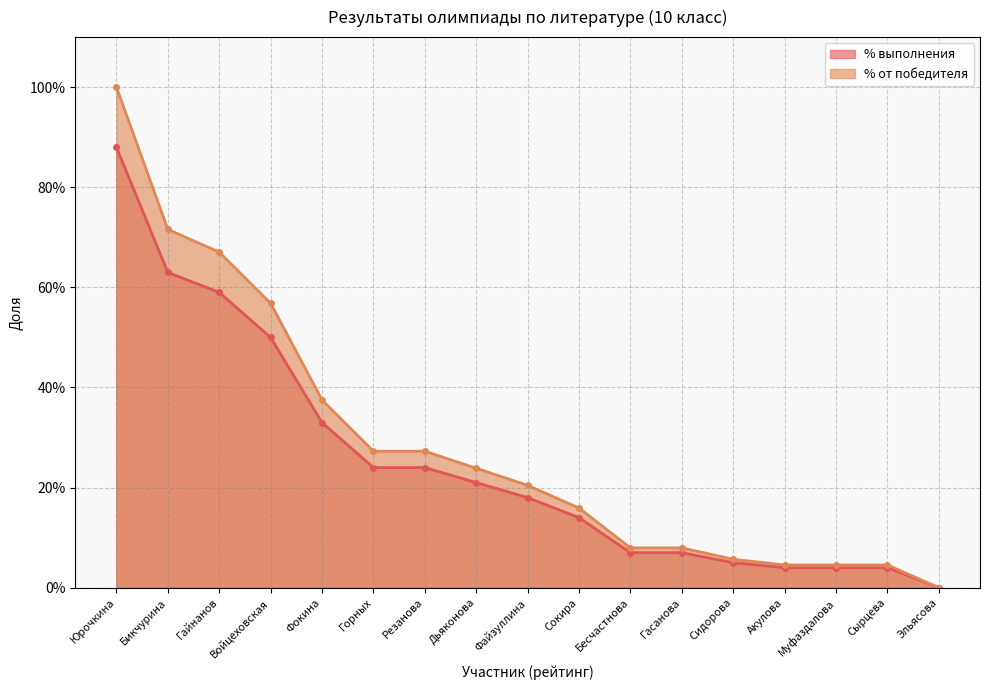

What is the sum of all % от победителя values?

4.8